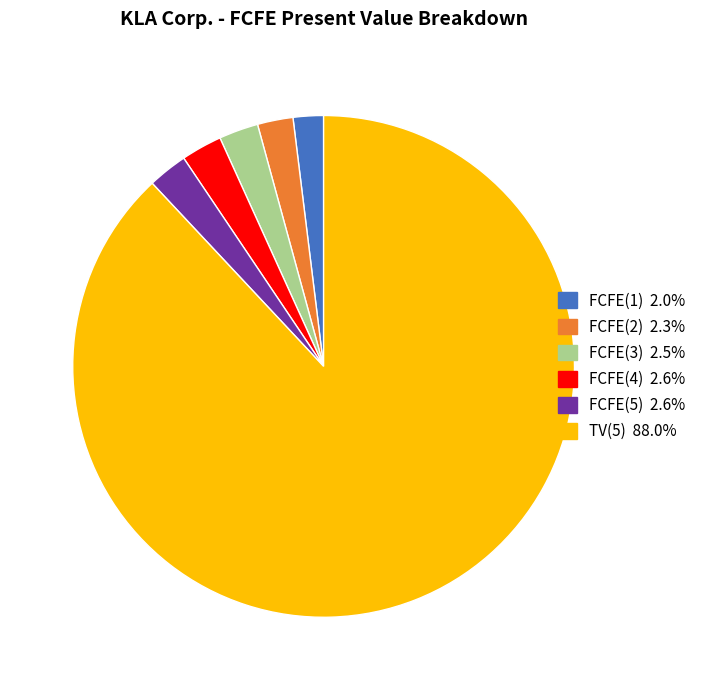

Is it true that FCFE(5) is 3% of the pie?

True